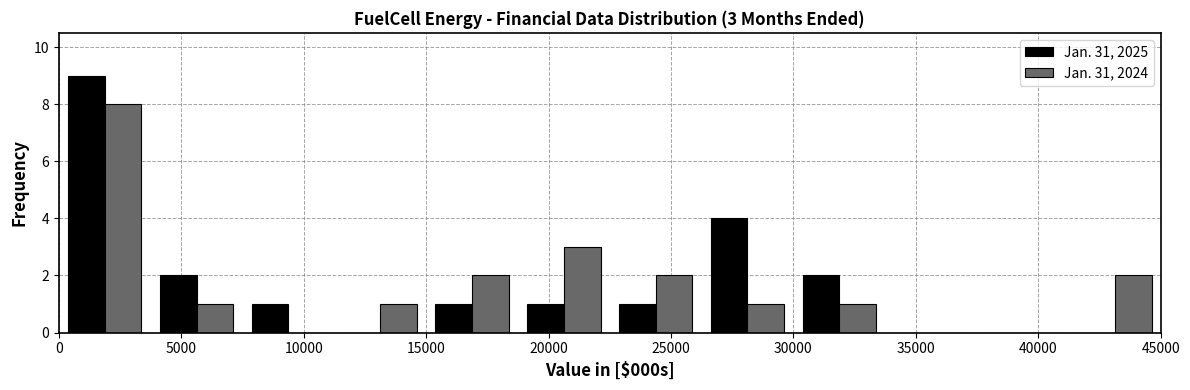

In the Jan. 31, 2024 series, which range on the x-axis has the tallest bar?

0 to 3750